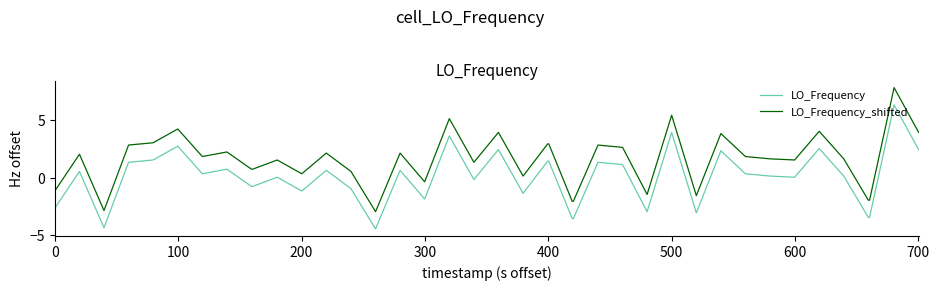

What are all the series names shown in the legend?

LO_Frequency, LO_Frequency_shifted